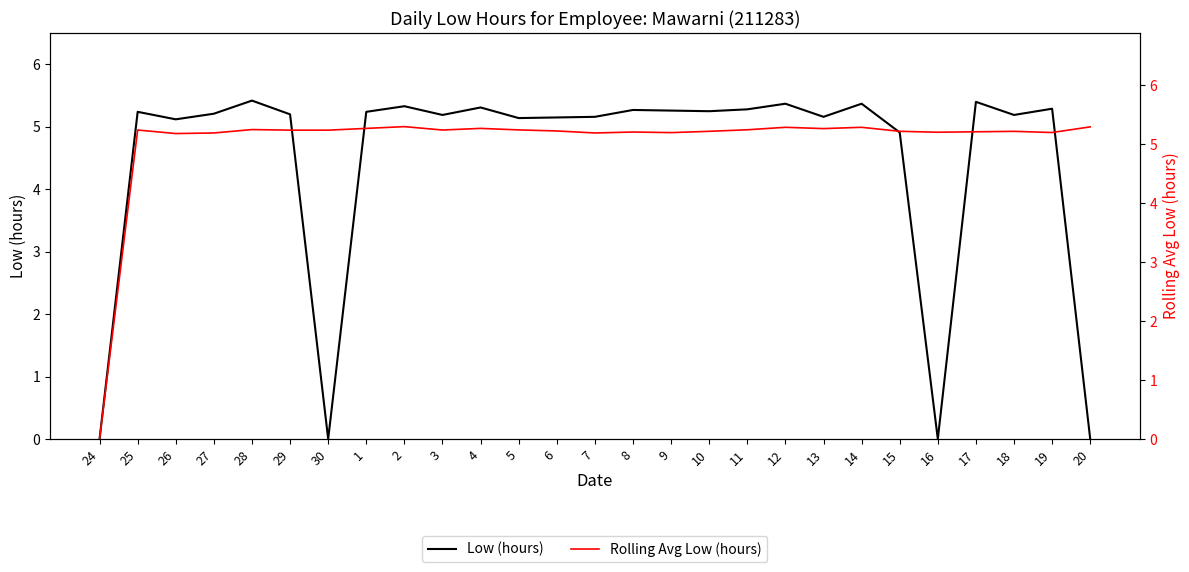

What is the value of the Low (hours) point at the 8th from the left?

5.2